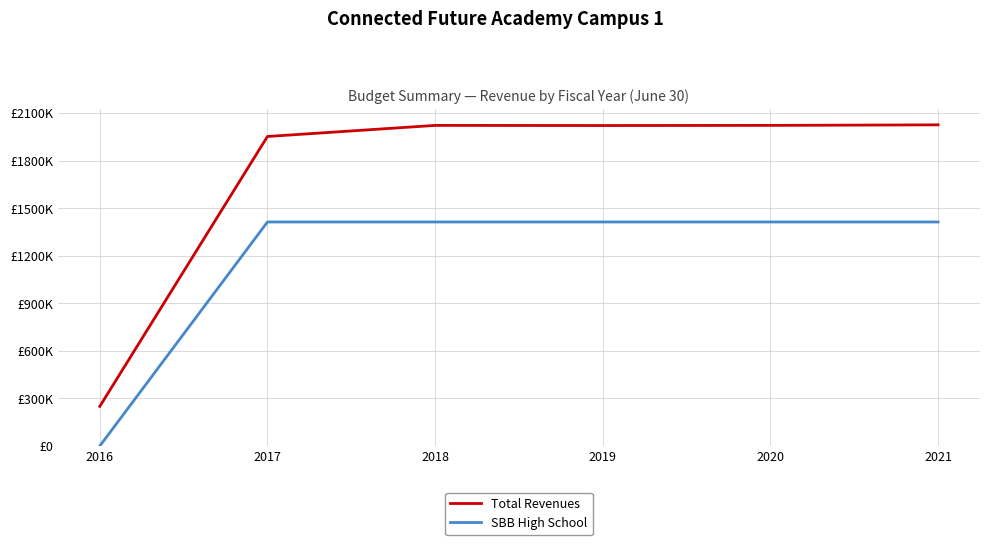

At how many categories does at least one series exceed 2024496?

1